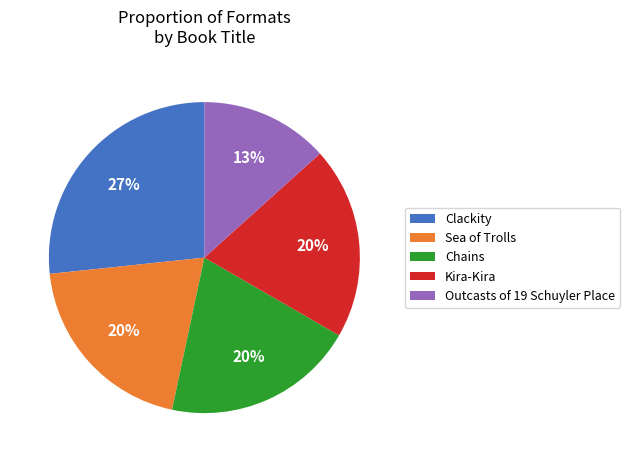

What is the ratio of the value at Sea of Trolls to the value at Kira-Kira?

1.0